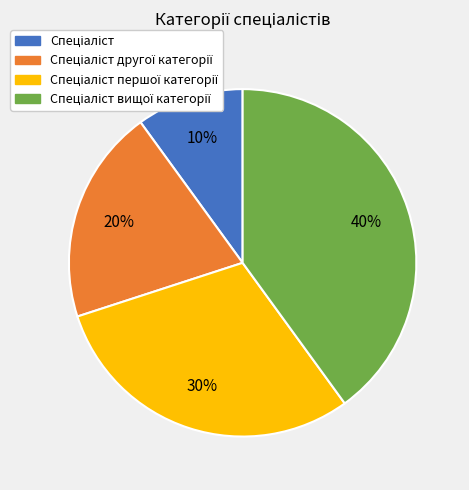

Is there any slice that represents more than half of the pie?

No